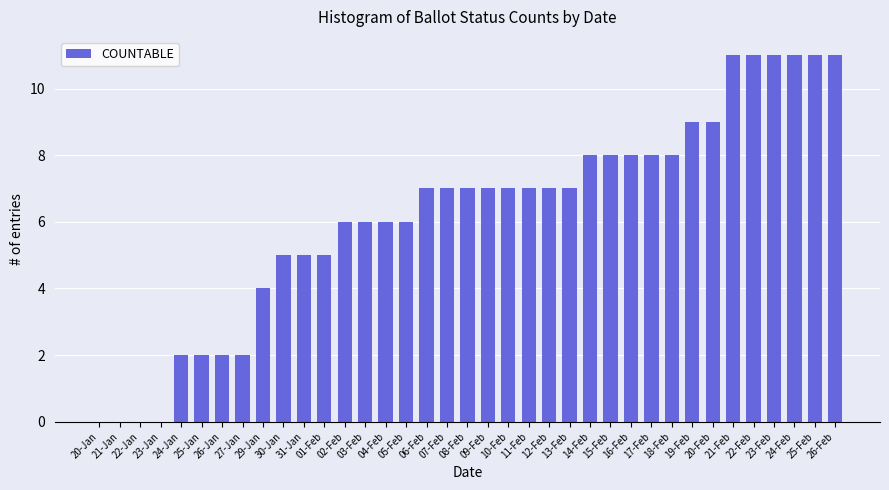

What is the change in value from 24-Jan to 23-Feb?

+9